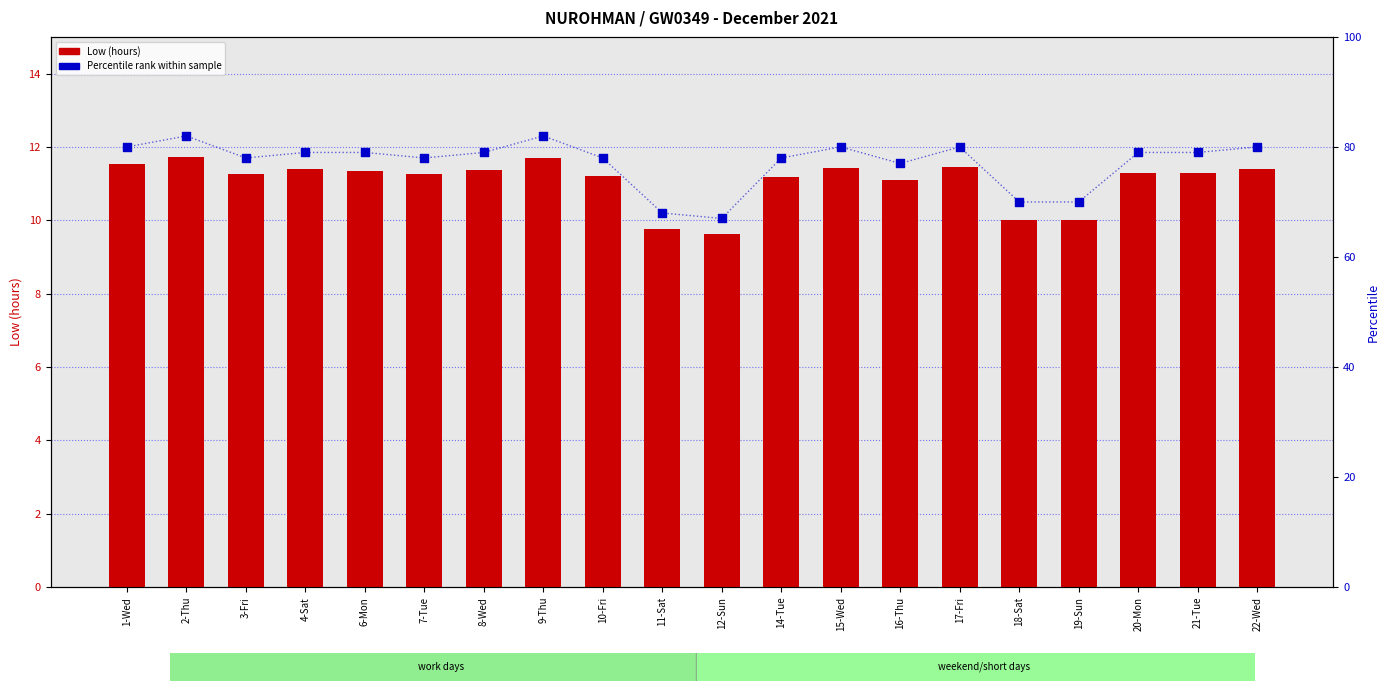

Which series contains the lowest Y value?

Low (hours)